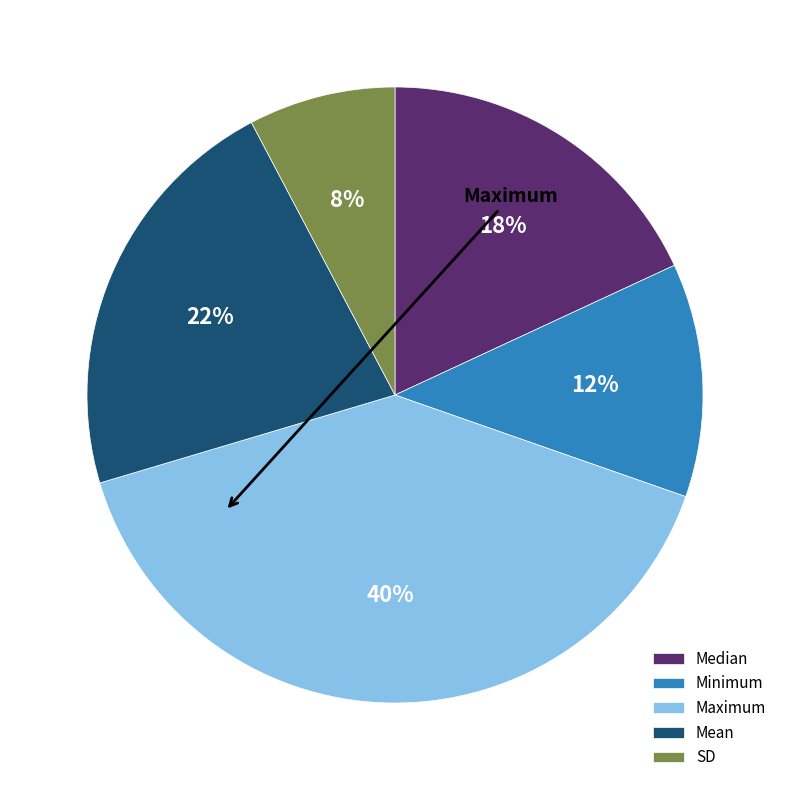

To the nearest percent, what is the difference between the largest and smallest slice percentages?

32%